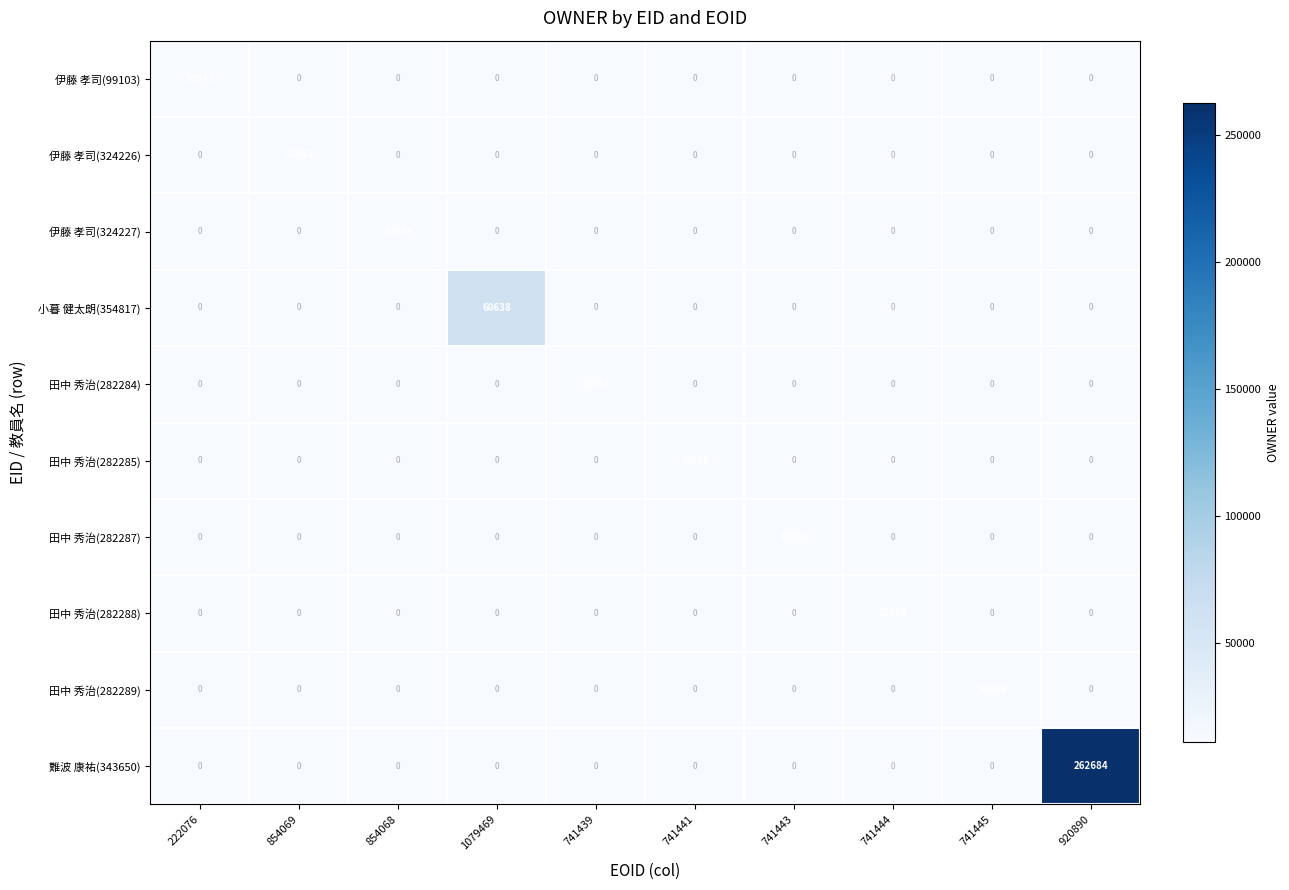

True or false: 伊藤 孝司(324226) has a value of 0 at 854068.

True